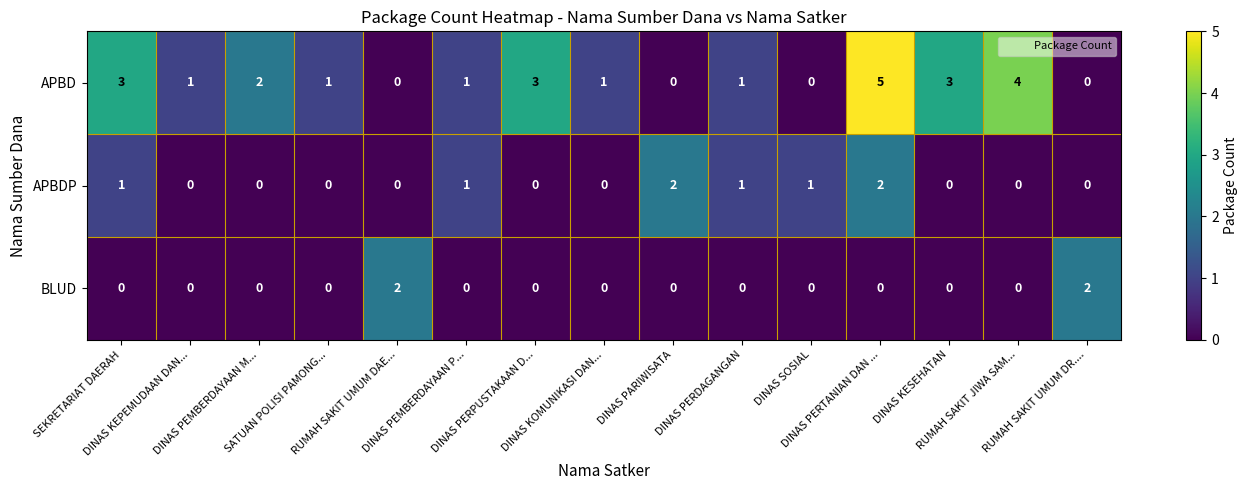

Which series has the largest total across all categories?

APBD